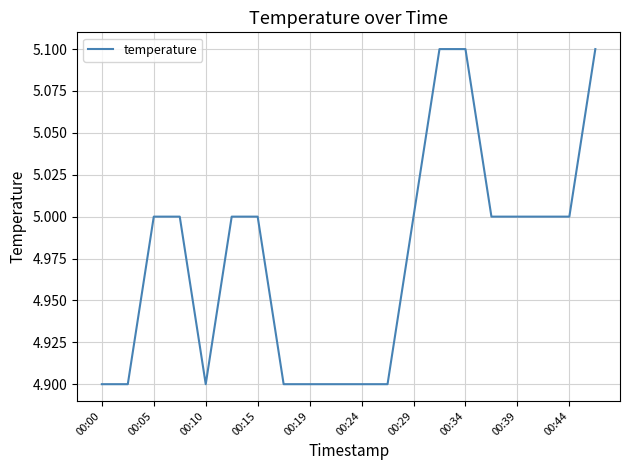

Does the chart display data point markers on the line(s)?

No